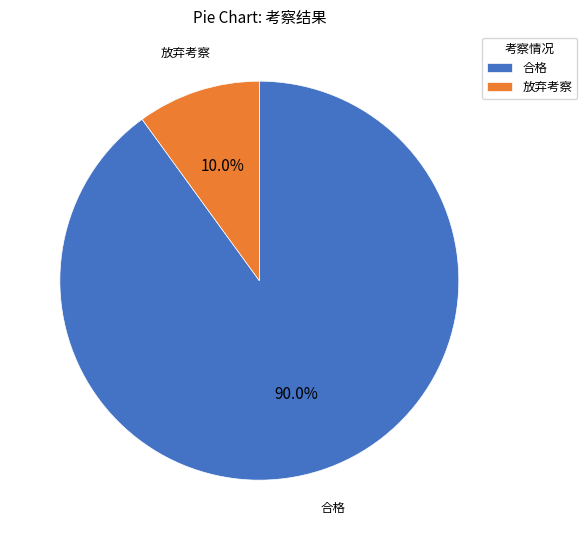

Combined, what portion of the pie is 合格 and 放弃考察?

100.0%